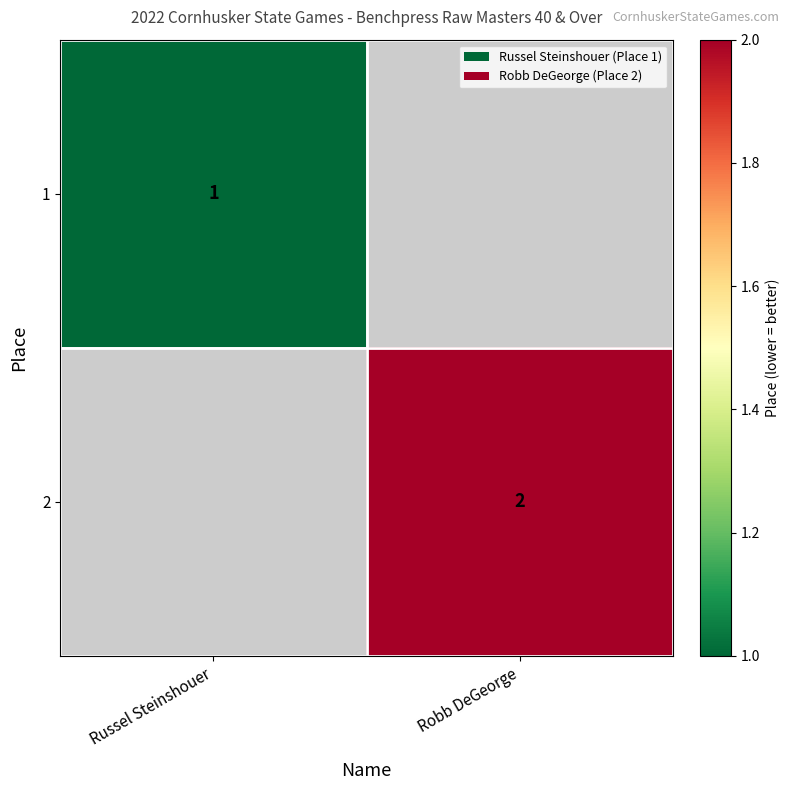

Is it true that 2 equals 2 at Robb DeGeorge?

True